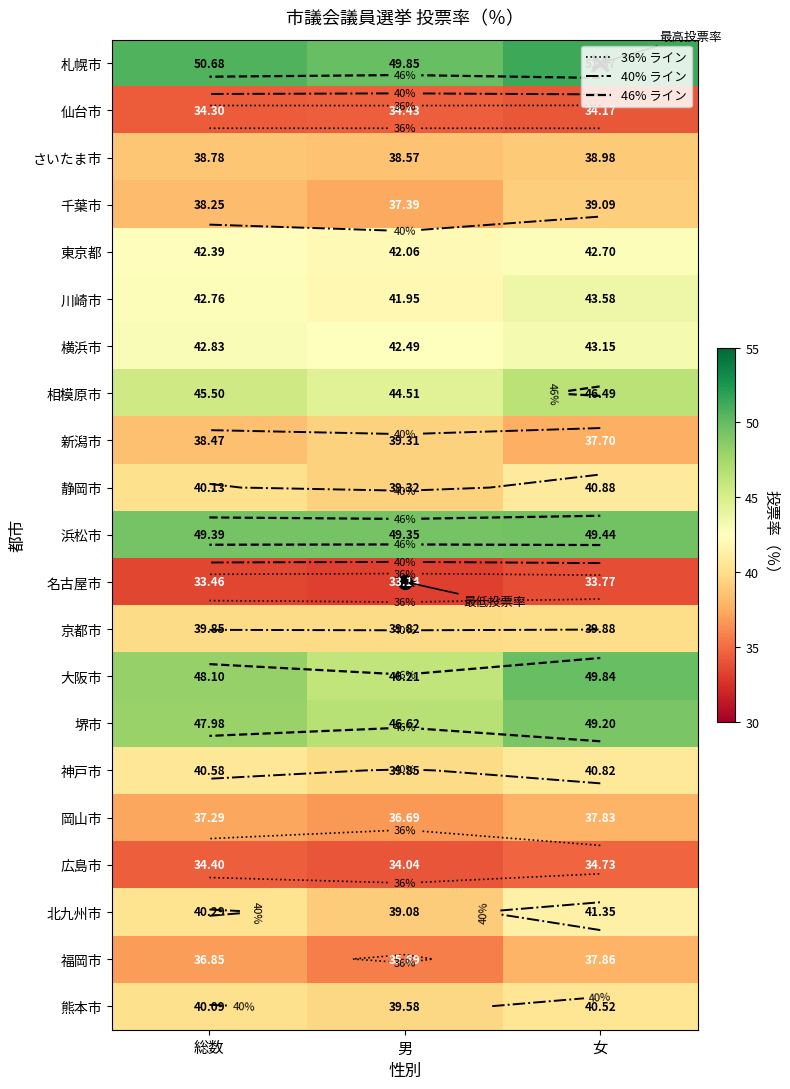

Which has a higher value, 男 or 女?

女